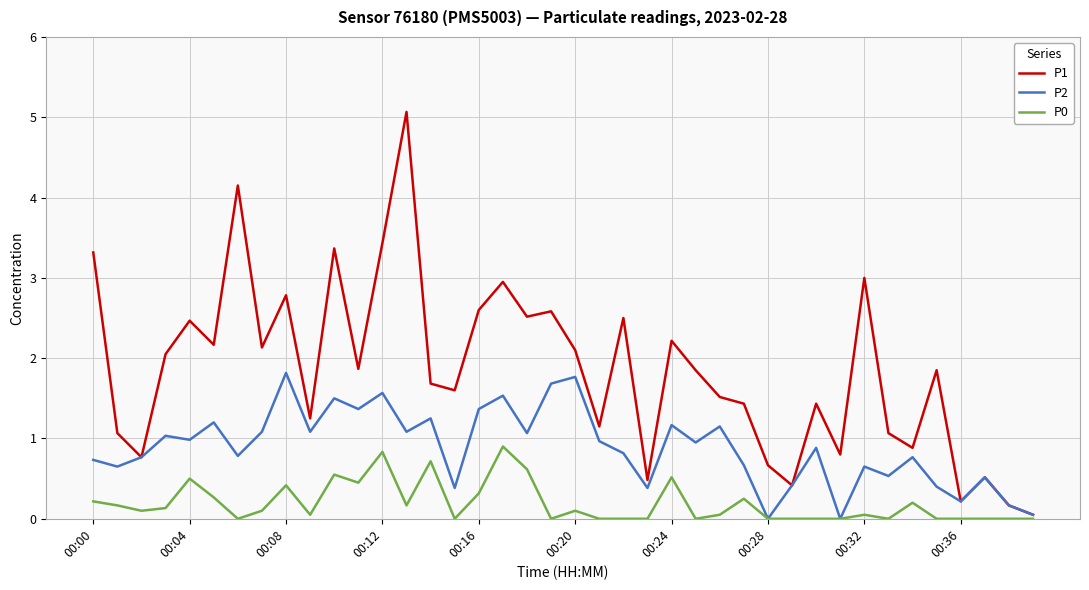

Which series has the widest spread of values?

P1